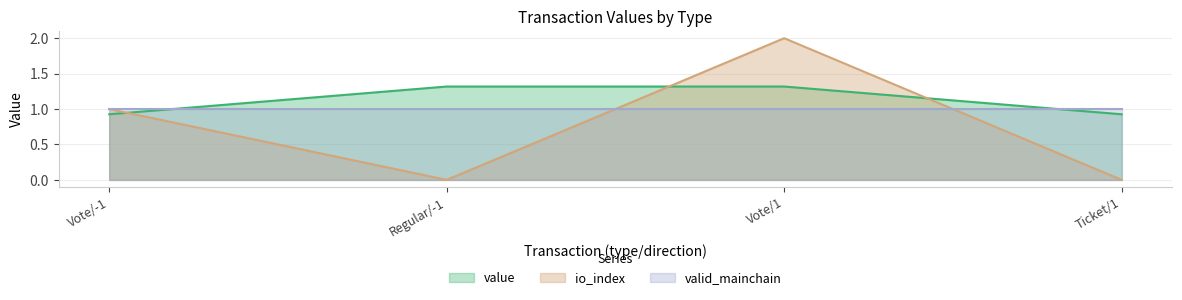

True or false: value and io_index intersect in this chart.

True